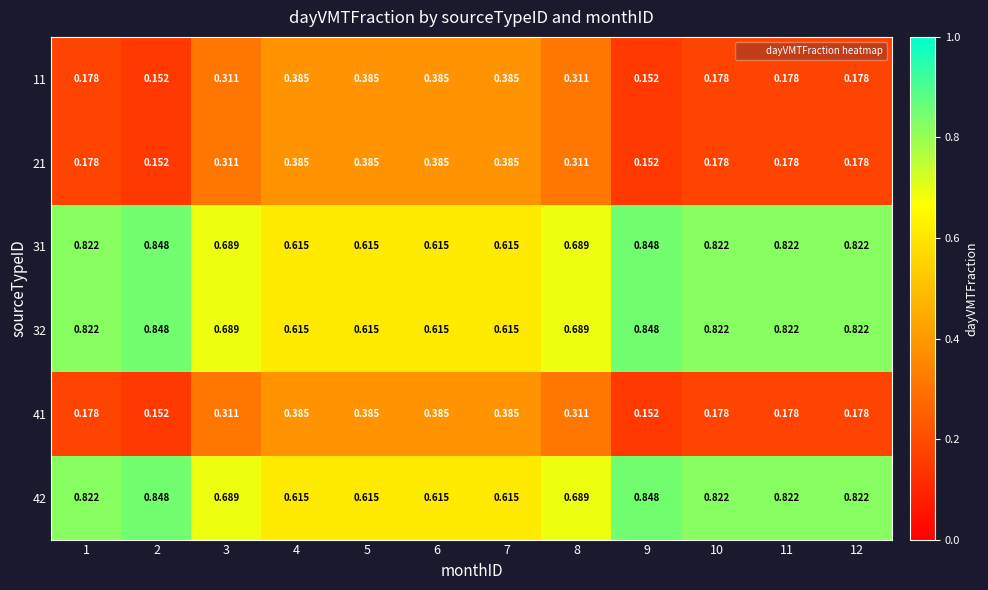

Is the value of 42 at 3 greater than the value of 11 at 1?

Yes